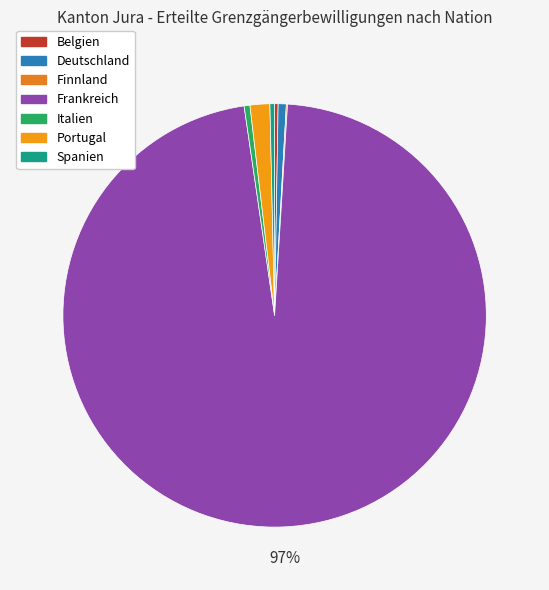

What is the smallest slice in the pie chart?

Finnland